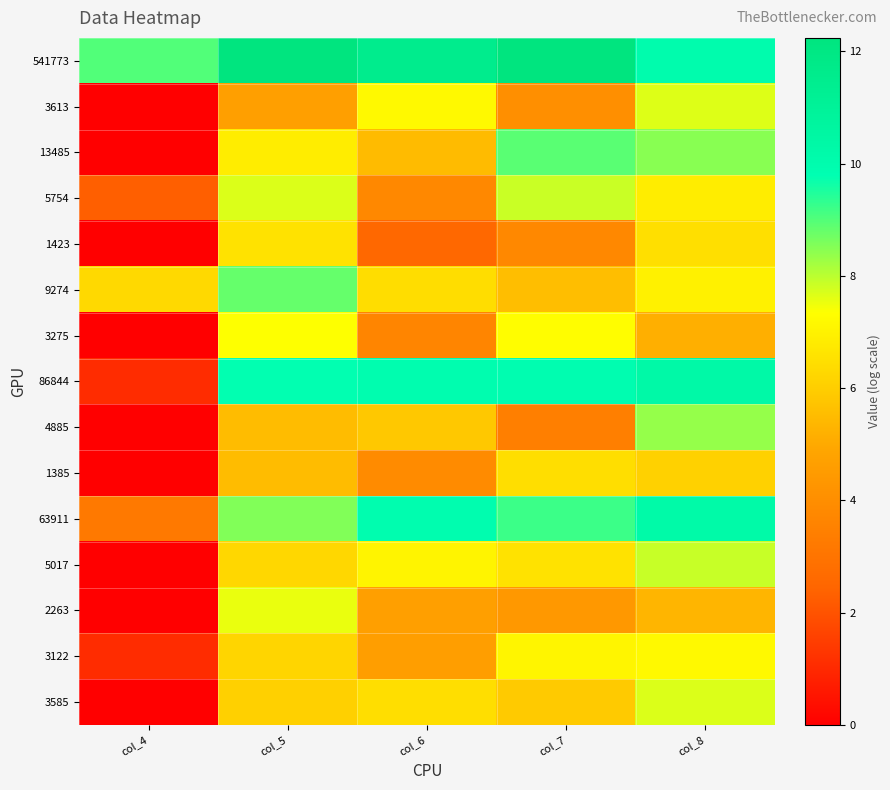

Reading left to right, extract all data points from this chart.

541773: col_4=9.0	col_5=12.2	col_6=11.5	col_7=12.2	col_8=10.0
3613: col_4=0.0	col_5=4.7	col_6=7.2	col_7=4.0	col_8=7.7
13485: col_4=0.0	col_5=6.9	col_6=5.5	col_7=8.9	col_8=8.5
5754: col_4=2.3	col_5=7.7	col_6=3.8	col_7=7.9	col_8=6.9
1423: col_4=0.0	col_5=6.6	col_6=2.6	col_7=3.8	col_8=6.5
9274: col_4=6.3	col_5=8.8	col_6=6.4	col_7=5.6	col_8=7.0
3275: col_4=0.0	col_5=7.4	col_6=3.7	col_7=7.3	col_8=5.2
86844: col_4=1.1	col_5=9.8	col_6=9.9	col_7=9.9	col_8=10.3
4885: col_4=0.0	col_5=5.5	col_6=5.8	col_7=3.4	col_8=8.4
1385: col_4=0.0	col_5=5.5	col_6=3.9	col_7=6.5	col_8=6.1
63911: col_4=3.2	col_5=8.6	col_6=9.9	col_7=9.2	col_8=10.3
5017: col_4=0.0	col_5=6.2	col_6=7.1	col_7=6.6	col_8=7.9
2263: col_4=0.0	col_5=7.5	col_6=4.7	col_7=4.4	col_8=5.3
3122: col_4=1.1	col_5=6.2	col_6=4.6	col_7=7.1	col_8=7.2
3585: col_4=0.0	col_5=6.1	col_6=6.5	col_7=5.9	col_8=7.7